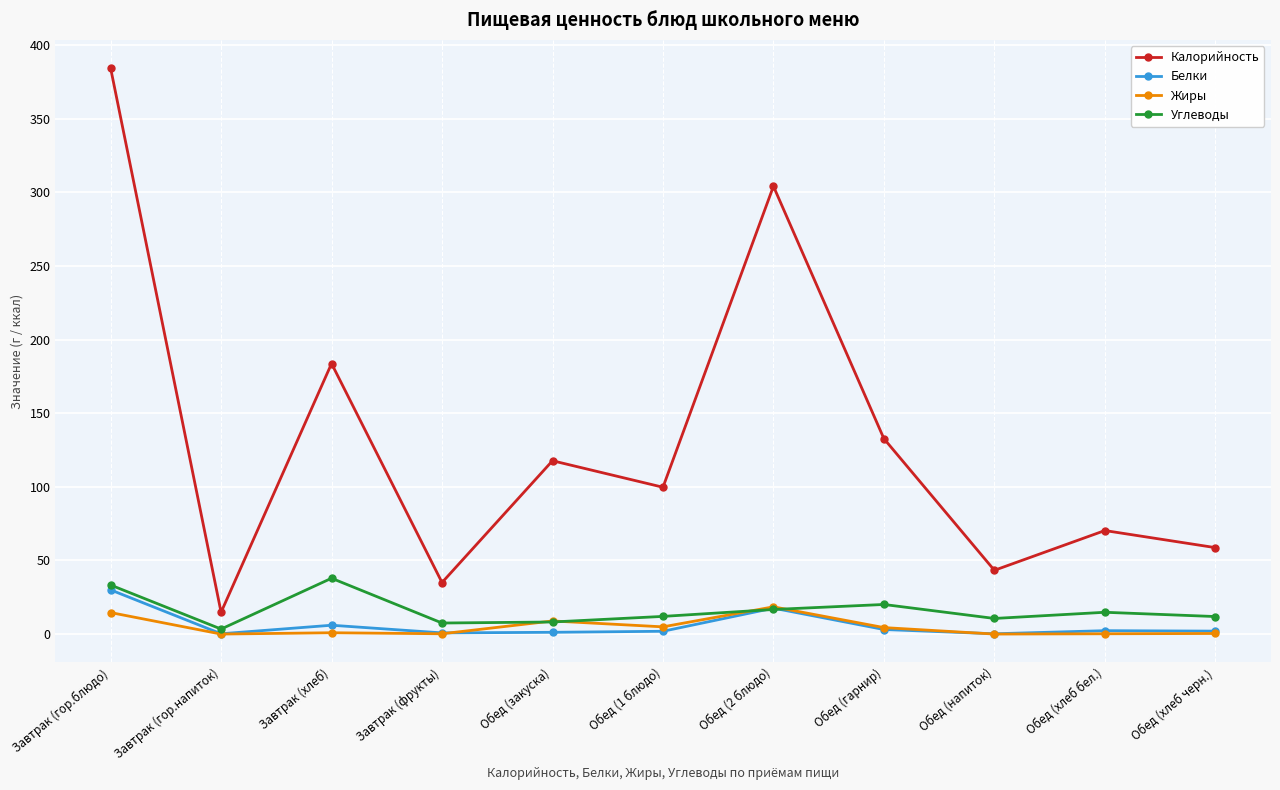

Which category has the lowest value in the Калорийность series?

Завтрак (гор.напиток)